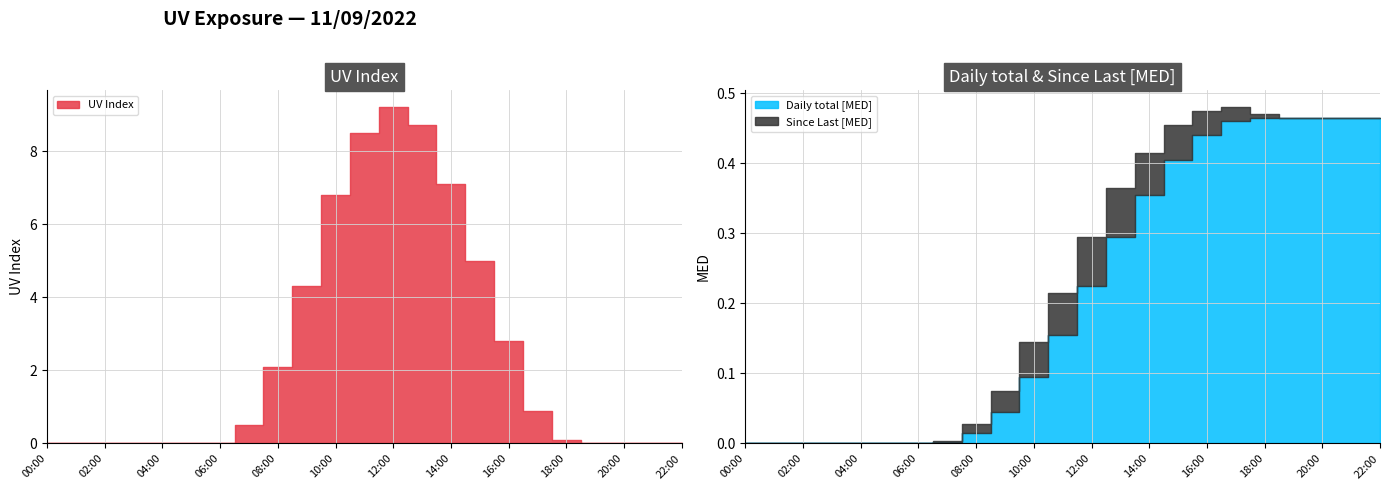

Rank the series by their maximum value, from lowest to highest.

Since Last [MED], Daily total [MED], UV Index